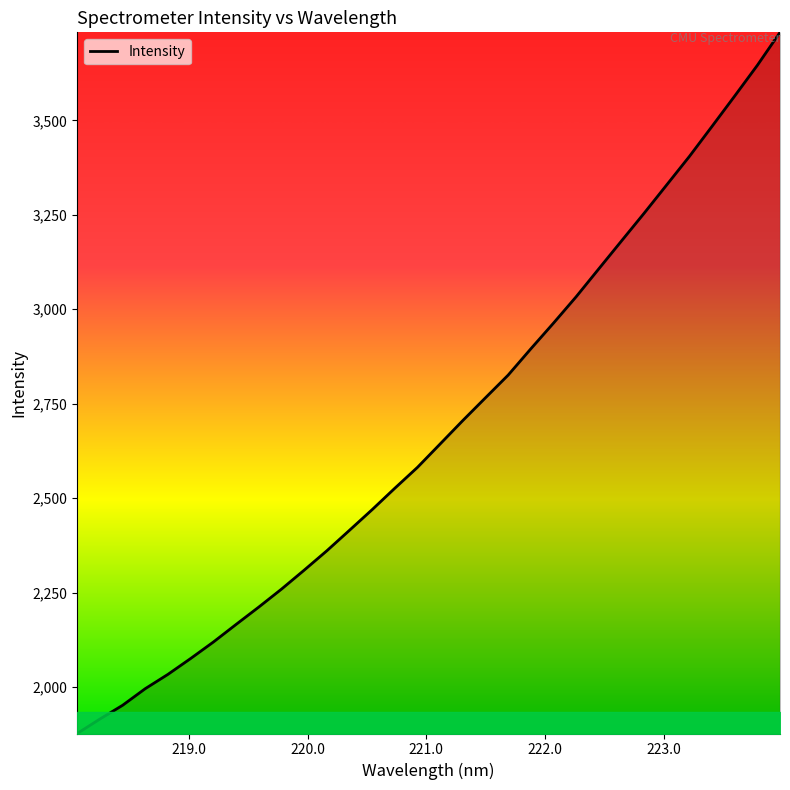

What is the difference between the maximum and minimum values?

1855.0